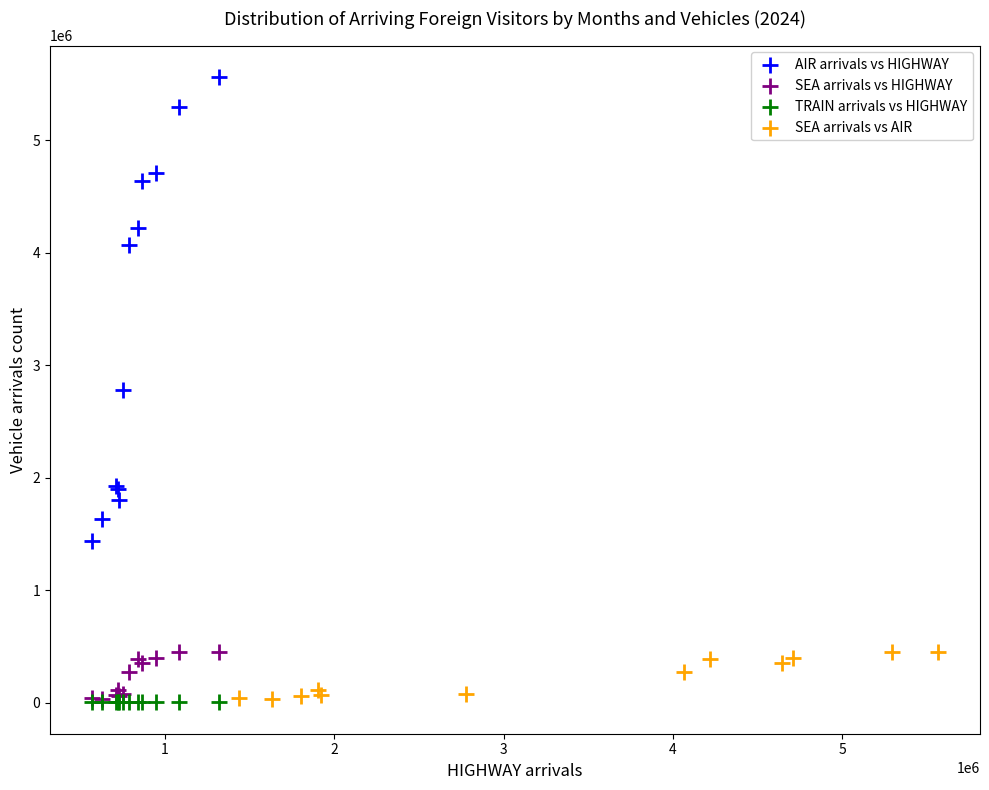

Which series reaches the maximum Y coordinate?

AIR arrivals vs HIGHWAY